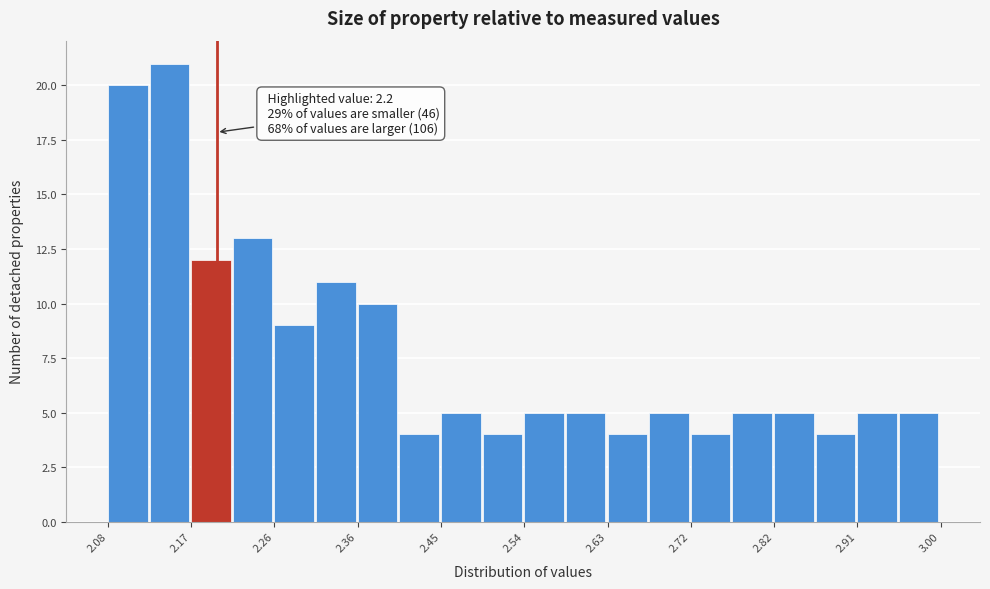

Over which range of the x-axis is the bar tallest?

2.126 to 2.172